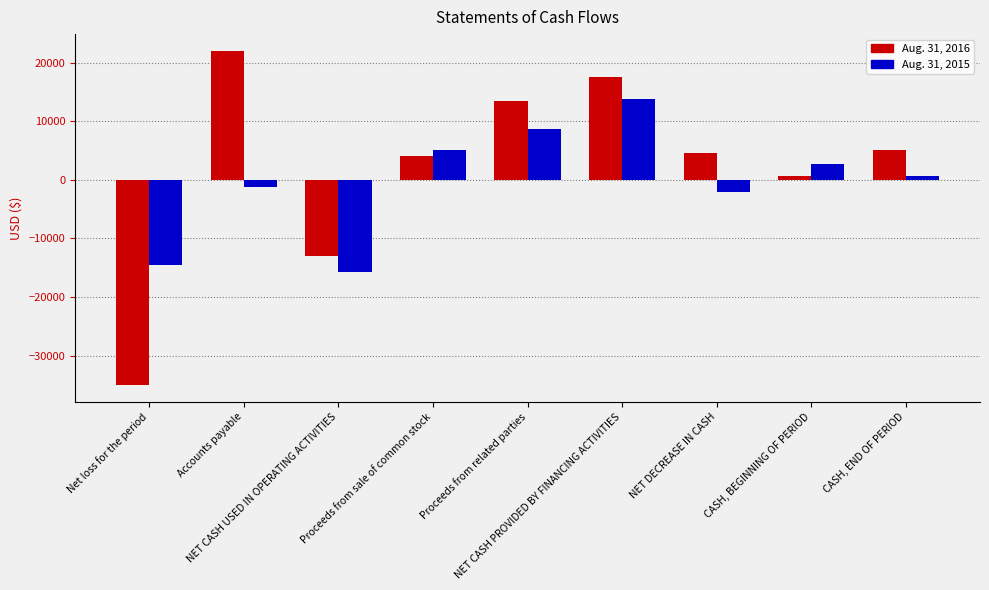

Rank the series by their average value, from highest to lowest.

Aug. 31, 2016, Aug. 31, 2015